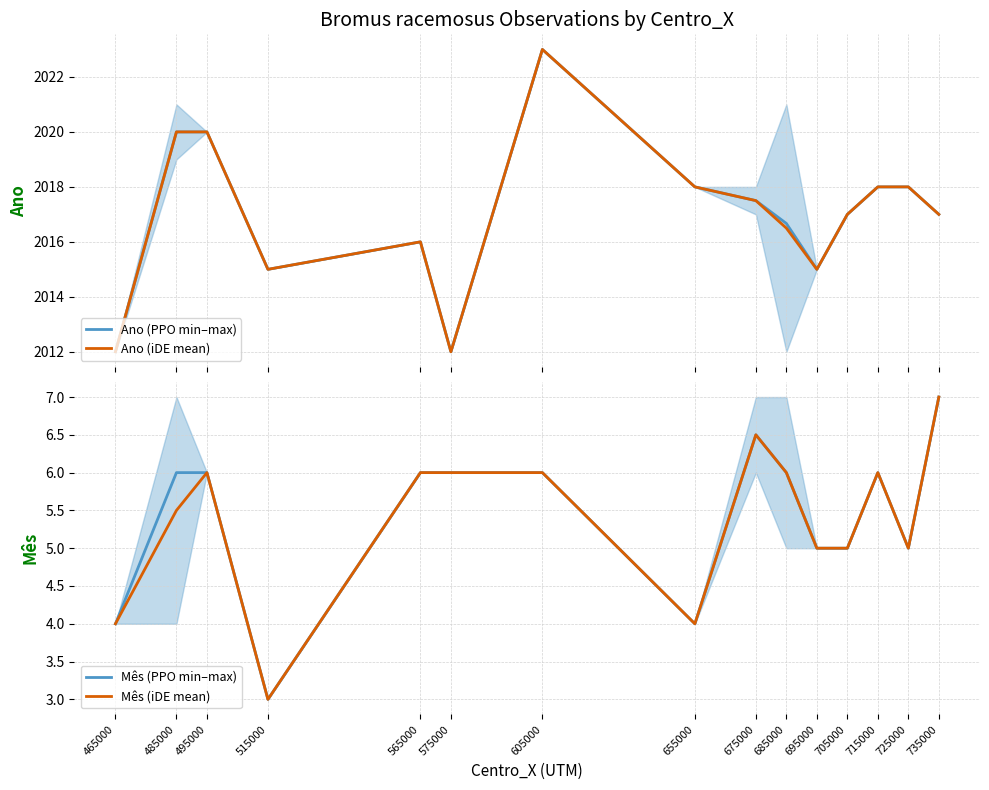

What is the value of the Mês (PPO min–max) point at the 9th from the left?

6.5